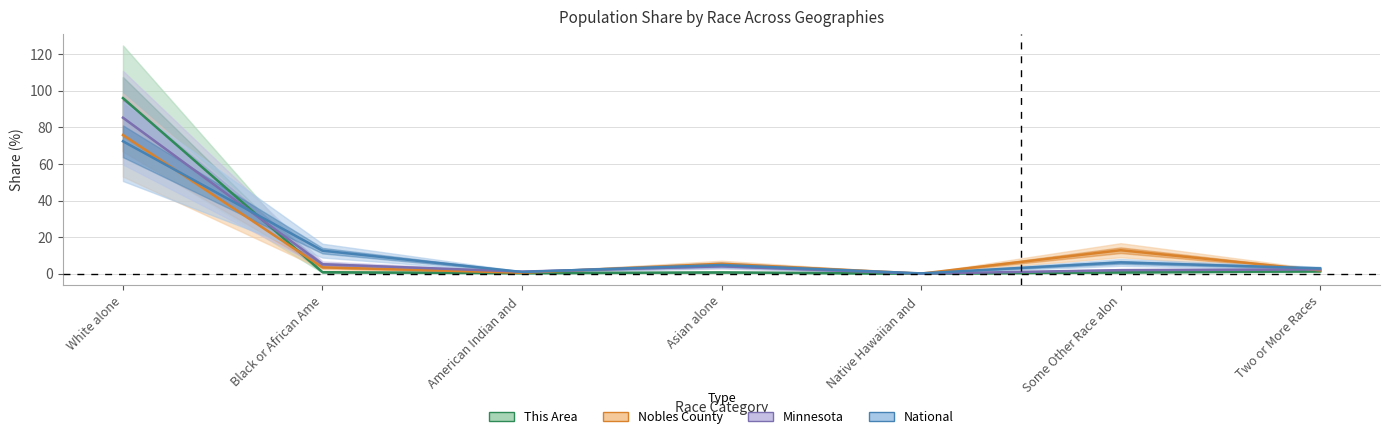

How many lines are shown in the chart?

4